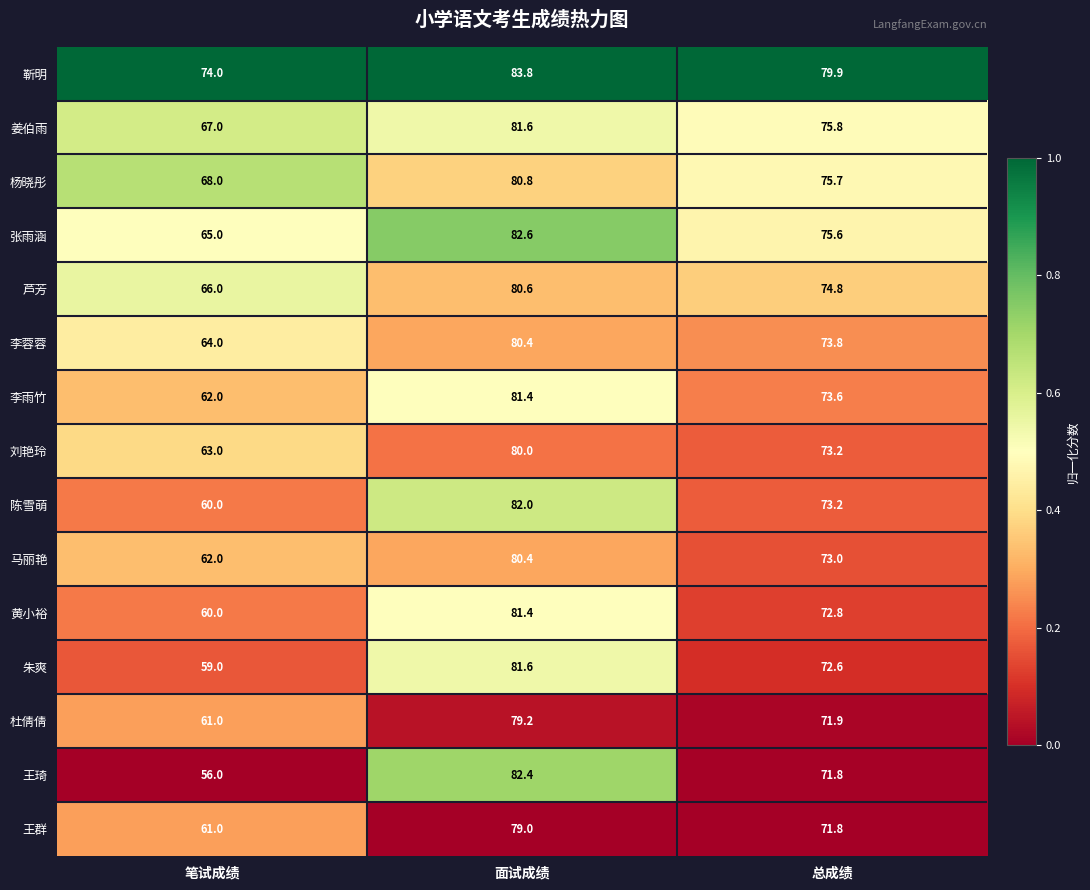

The 姜伯雨 series shows 67.0 at 笔试成绩. True or false?

True